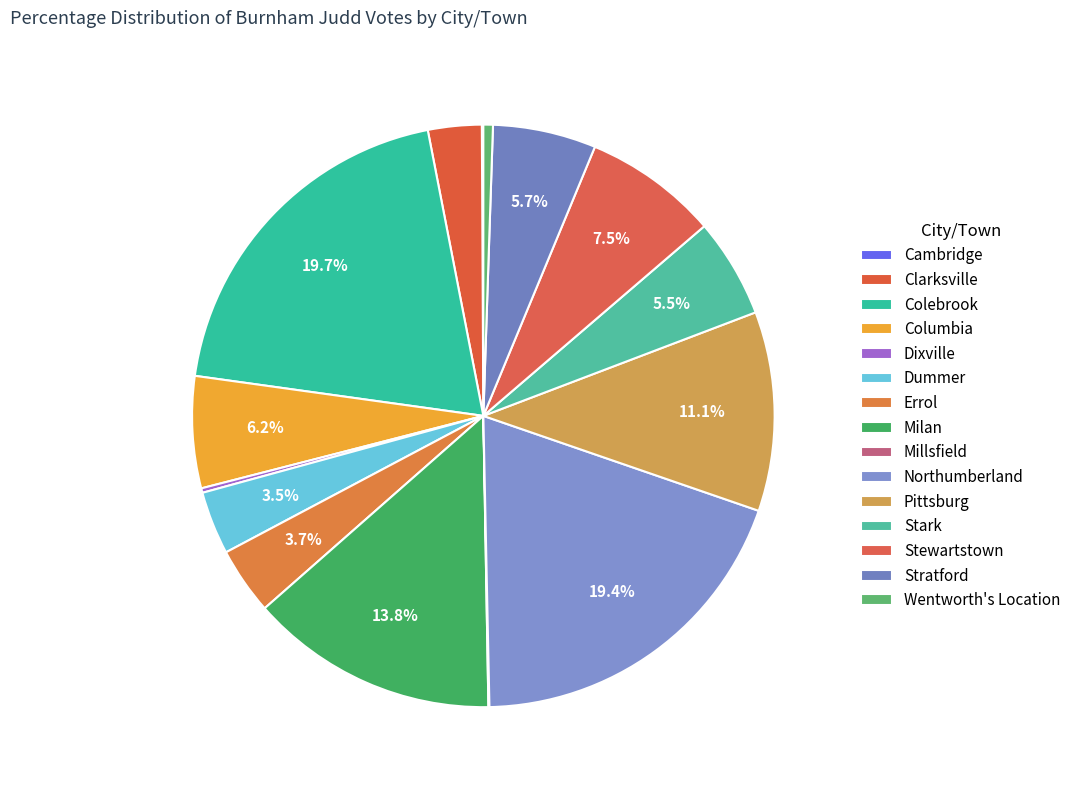

How many slices are in this pie chart?

15